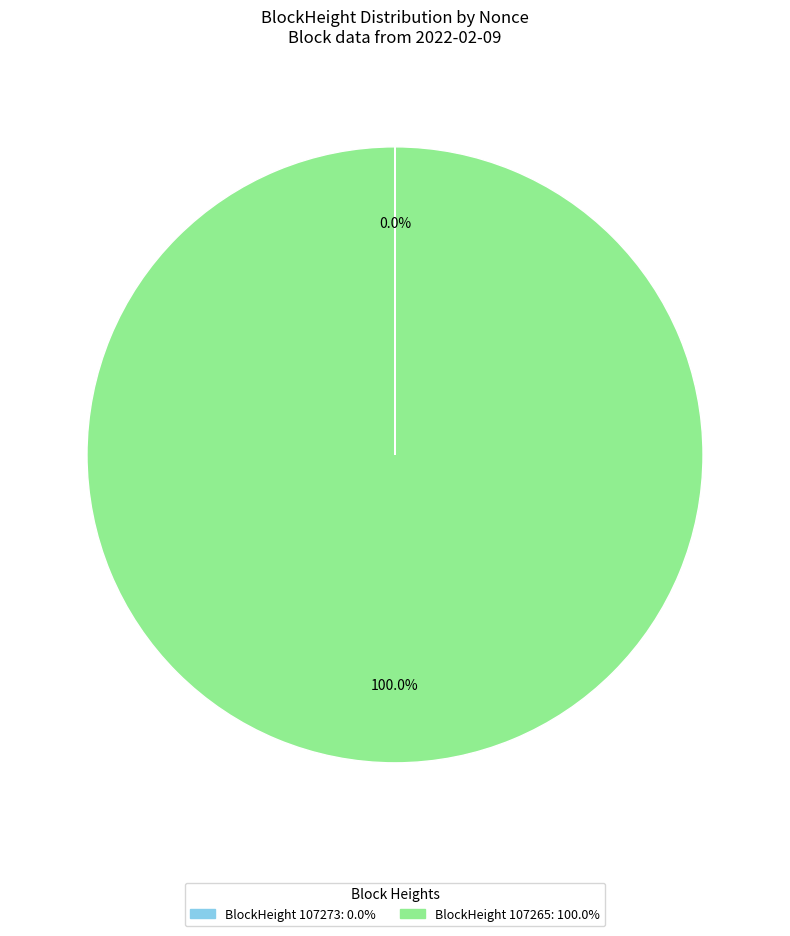

Is there a majority slice in this chart?

Yes